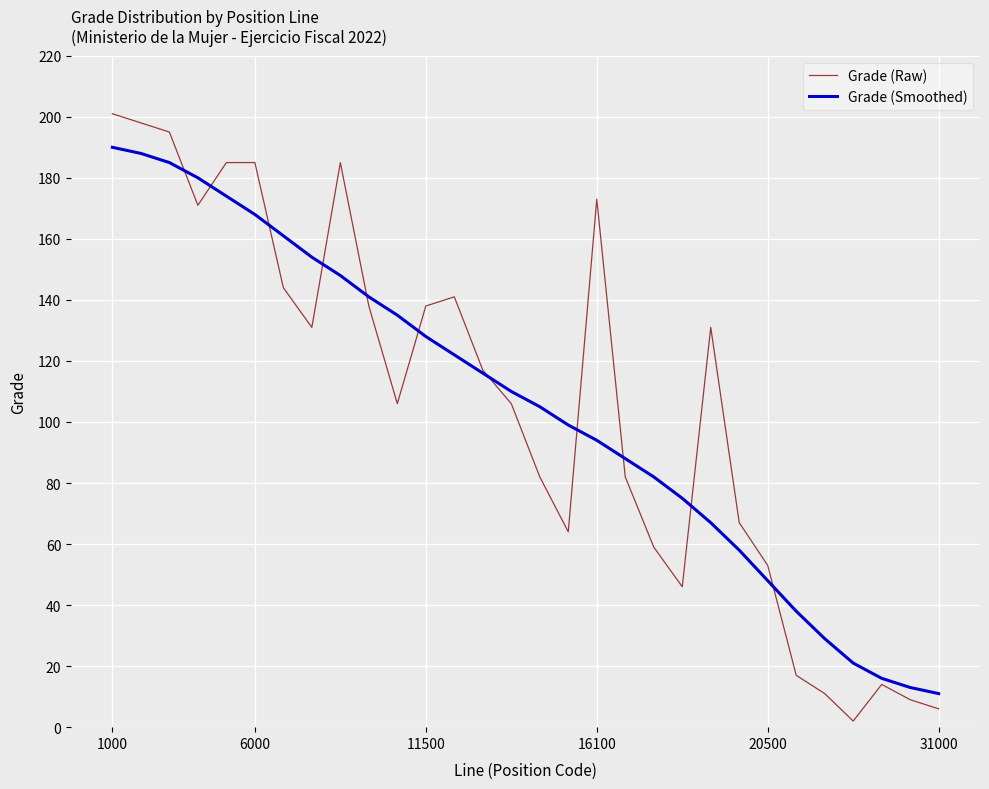

Which series has the widest spread of values?

Grade (Raw)